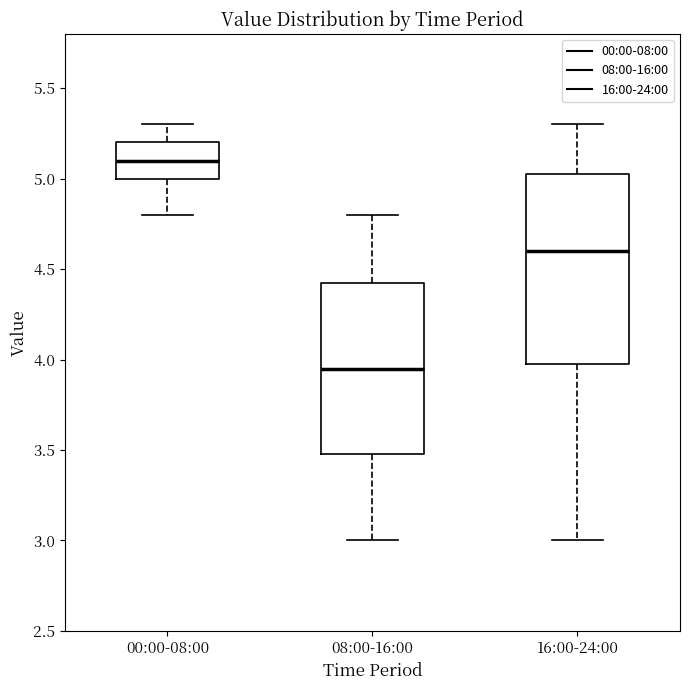

Which box's median line is the highest?

00:00-08:00